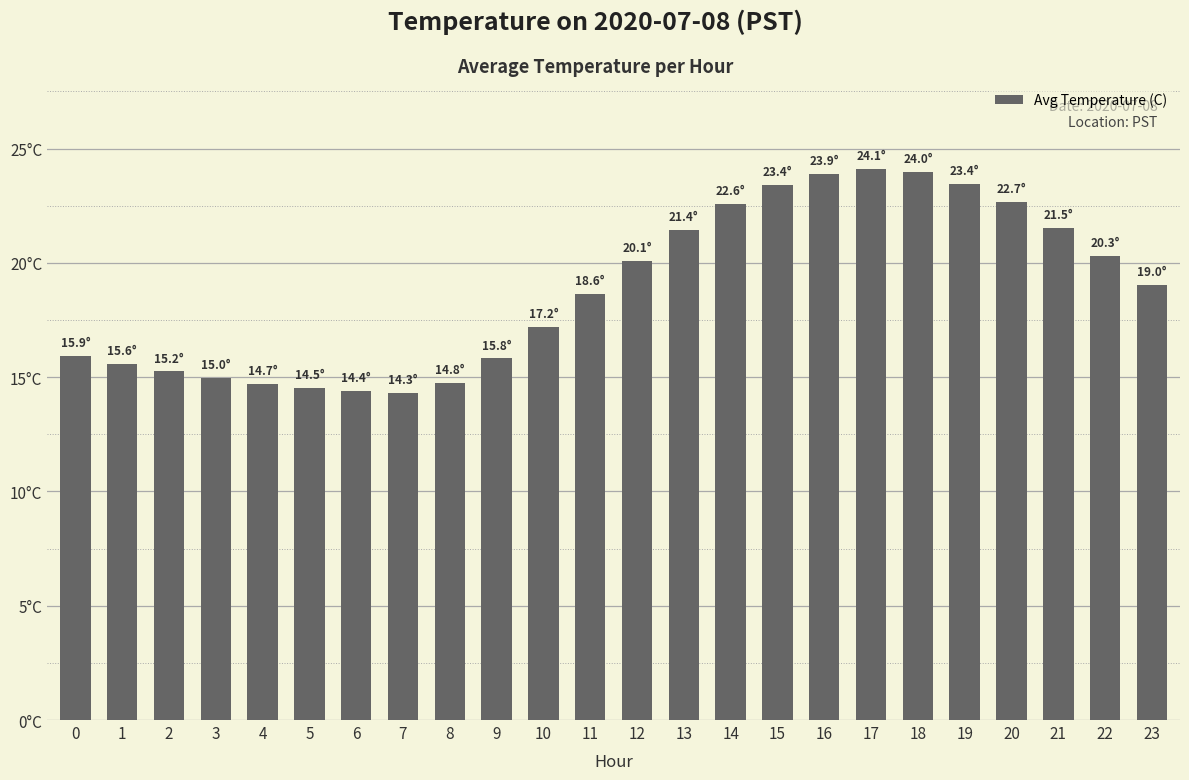

Does the chart contain any negative values?

No